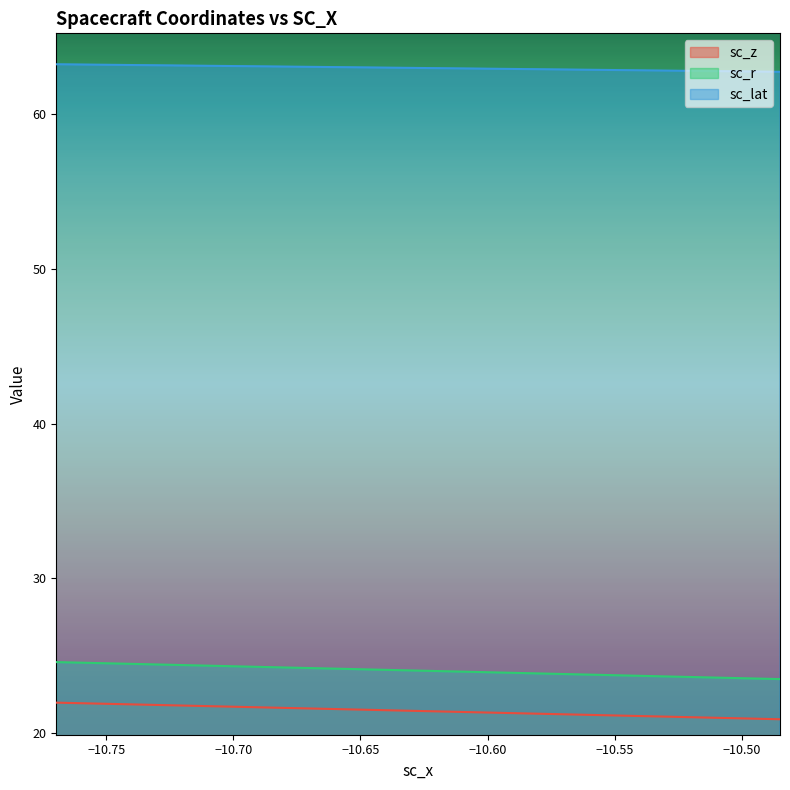

What are all the series names shown in the legend?

sc_z, sc_r, sc_lat